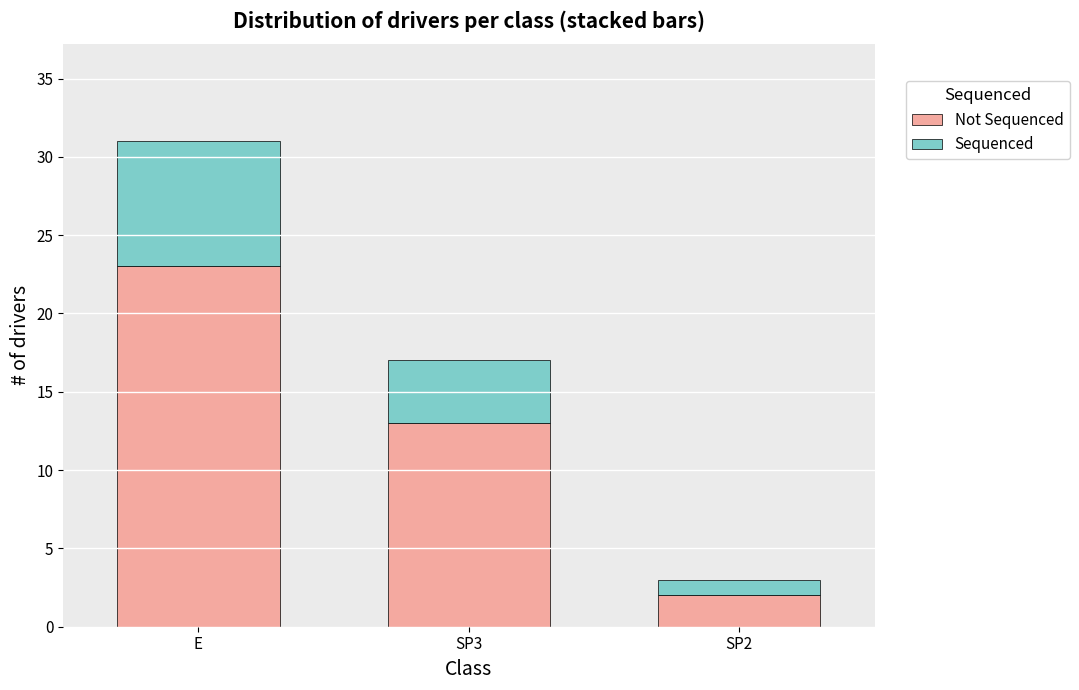

At which category is the sum across all series the highest?

E